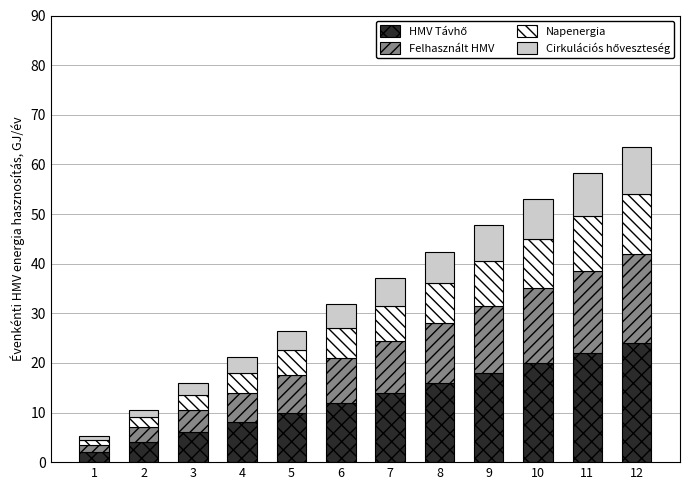

Does the chart contain any negative values?

No